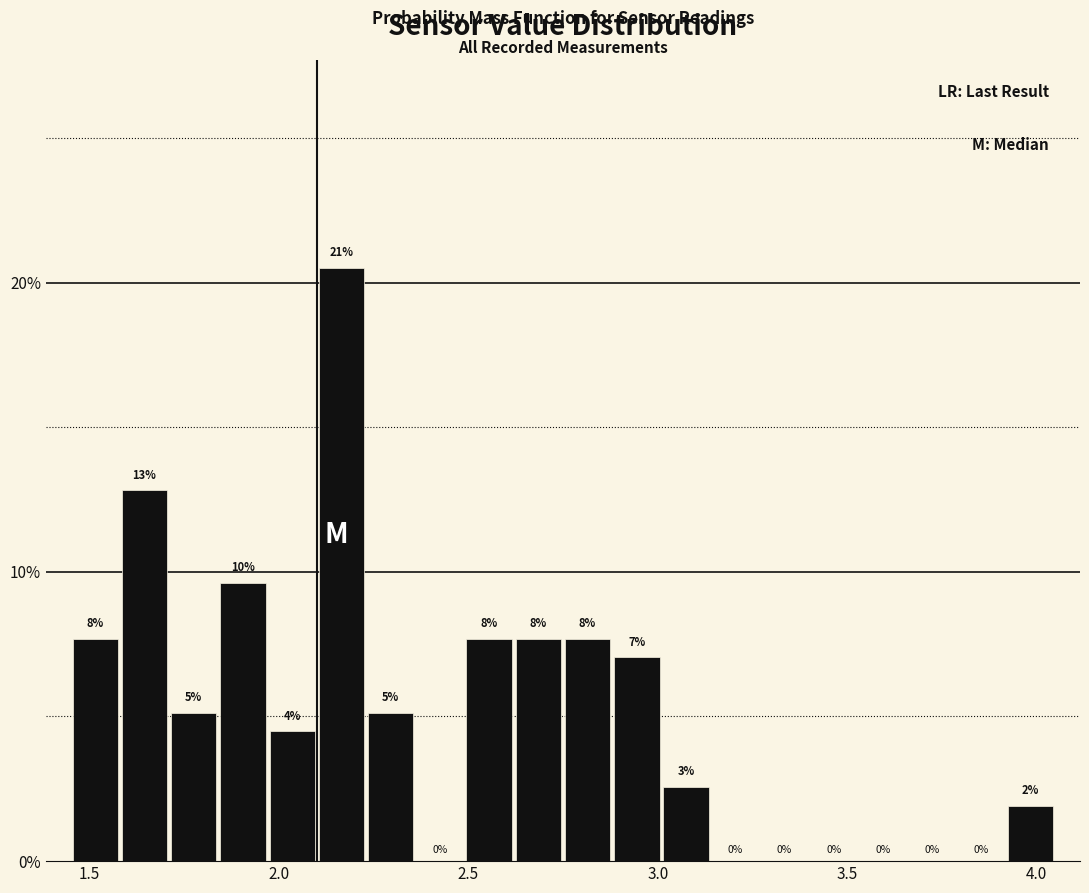

Around what value on the x-axis is the tallest bar? Give the approximate position of its centre, as read against the axis.

2.15